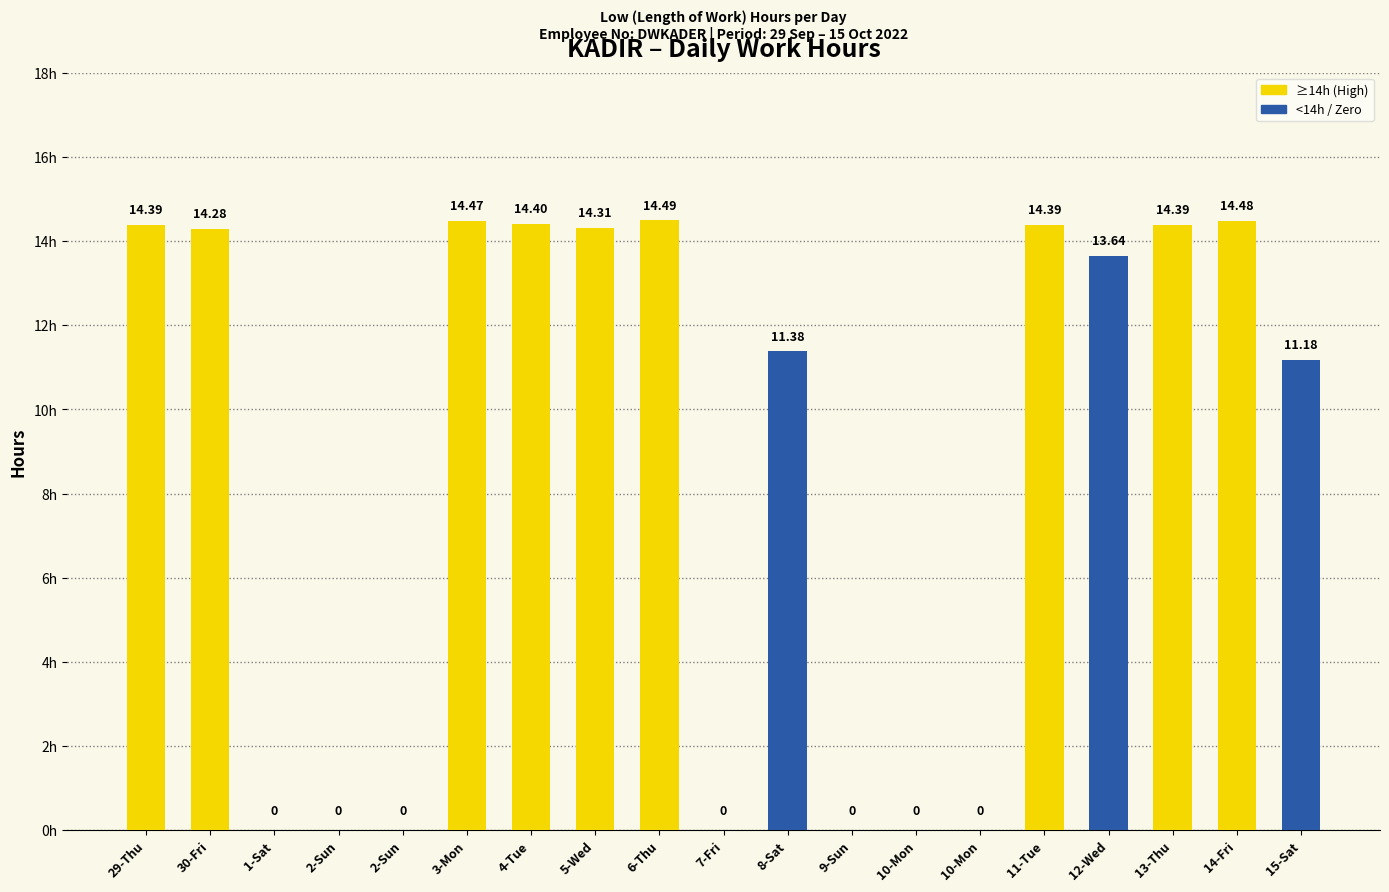

Rank the categories by value from lowest to highest.

1-Sat, 2-Sun, 2-Sun, 7-Fri, 9-Sun, 10-Mon, 10-Mon, 15-Sat, 8-Sat, 12-Wed, 30-Fri, 5-Wed, 29-Thu, 11-Tue, 13-Thu, 4-Tue, 3-Mon, 14-Fri, 6-Thu